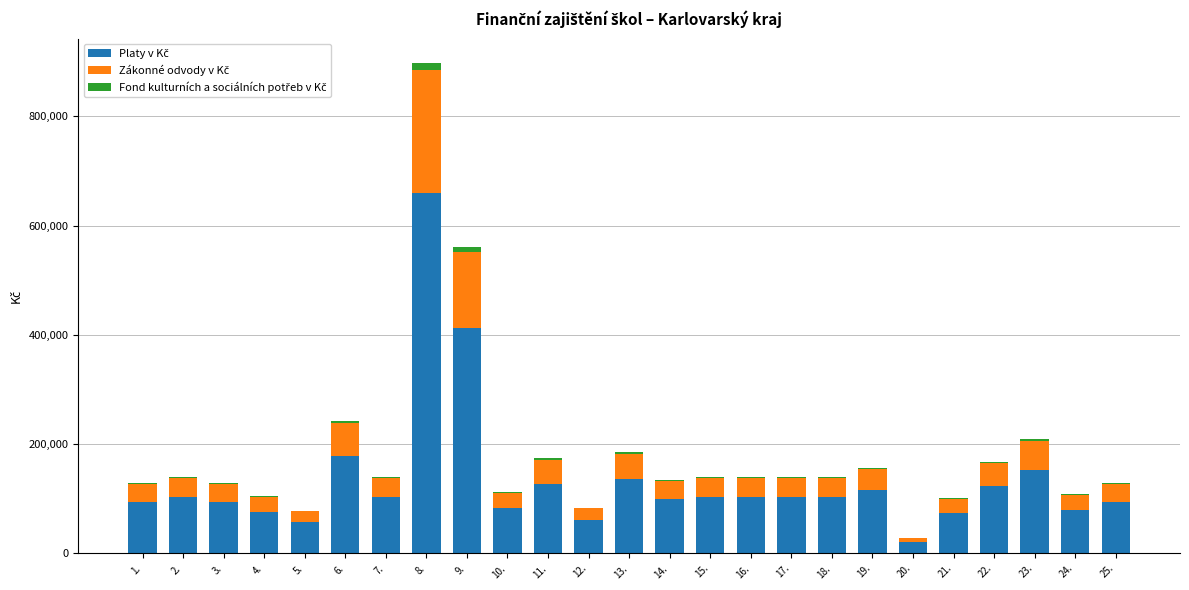

At which category is the sum across all series the highest?

8.